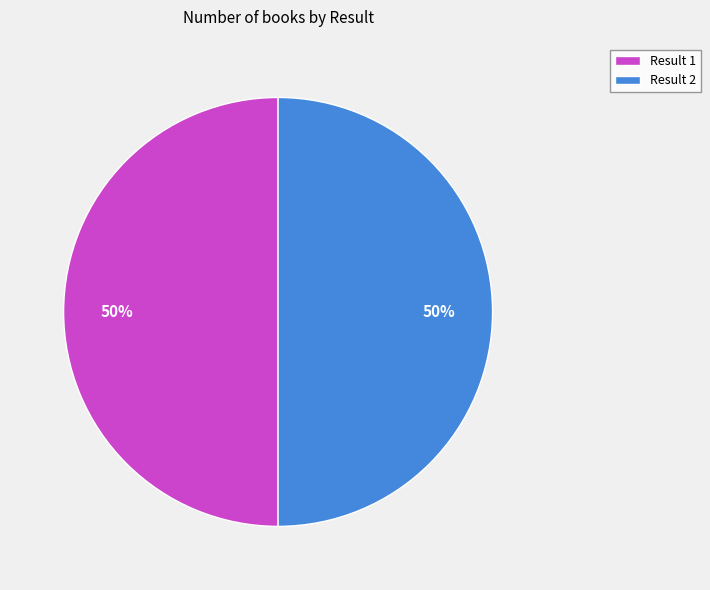

How many segments does this pie chart have?

2